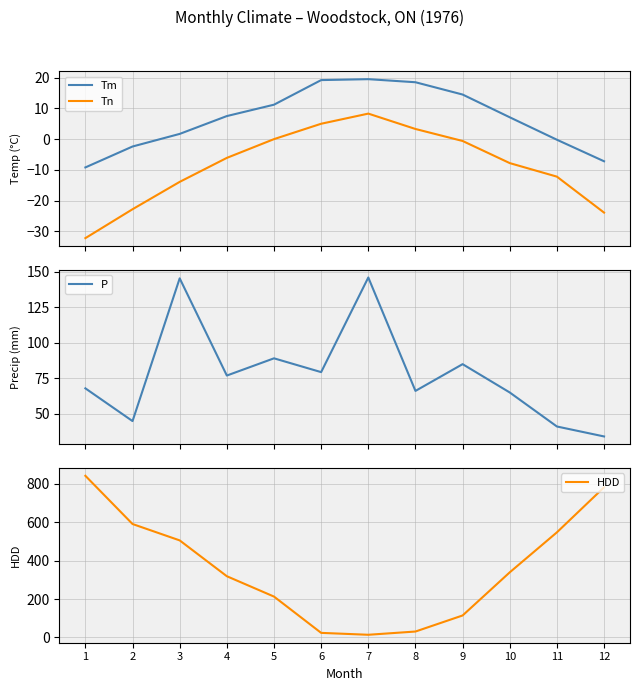

At how many categories does at least one series exceed 695?

2